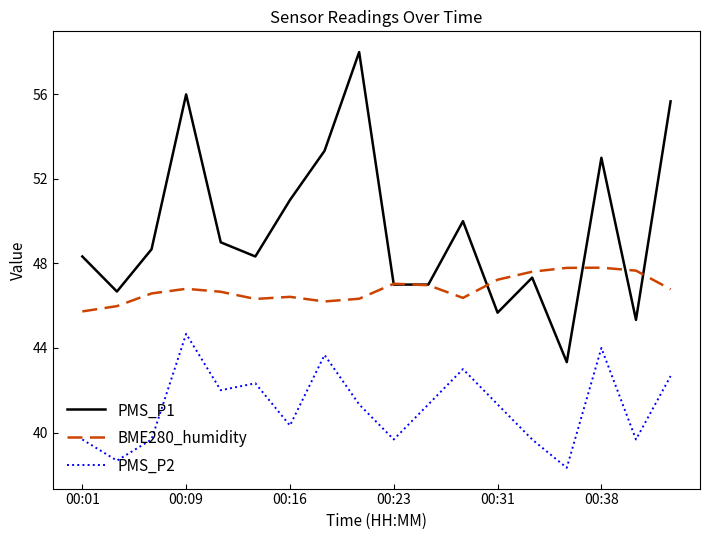

What is the maximum value for BME280_humidity?

47.8